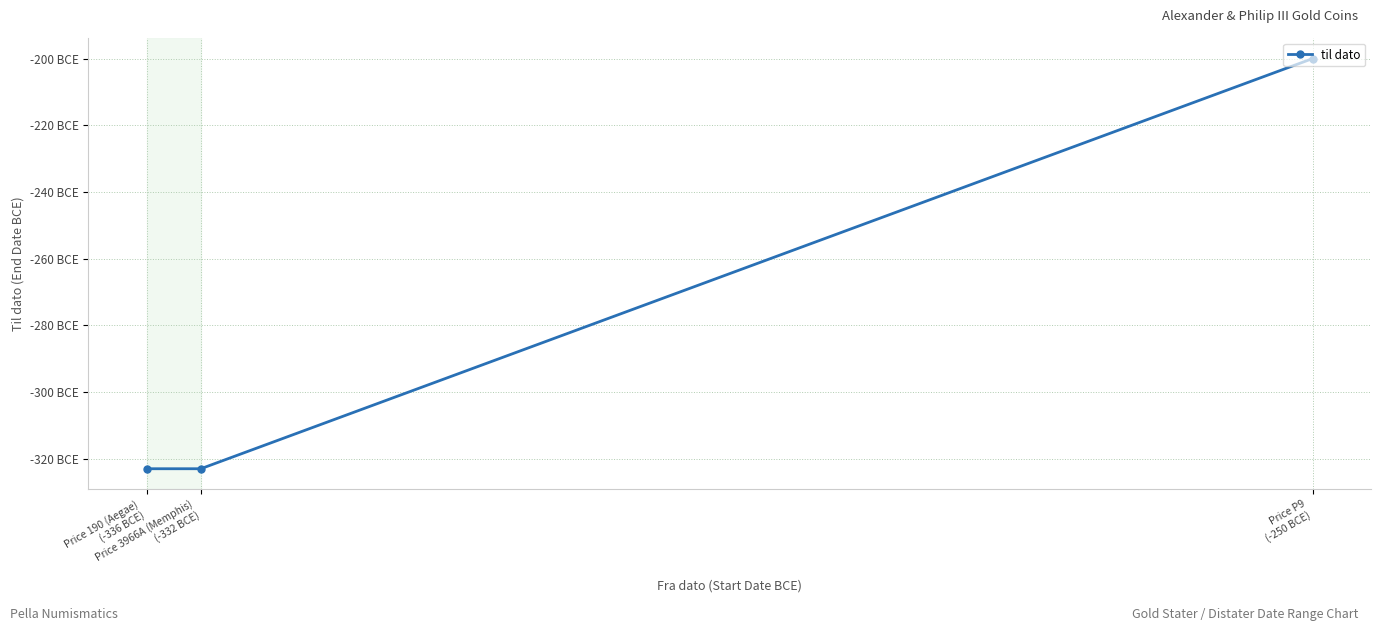

Reading left to right, transcribe all the data shown in this chart.

-323	-323	-200